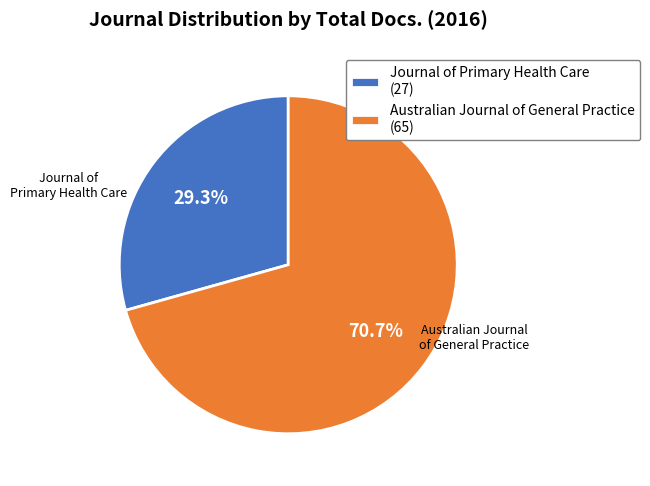

Which has a higher value, Australian Journal of General Practice or Journal of Primary Health Care?

Australian Journal of General Practice